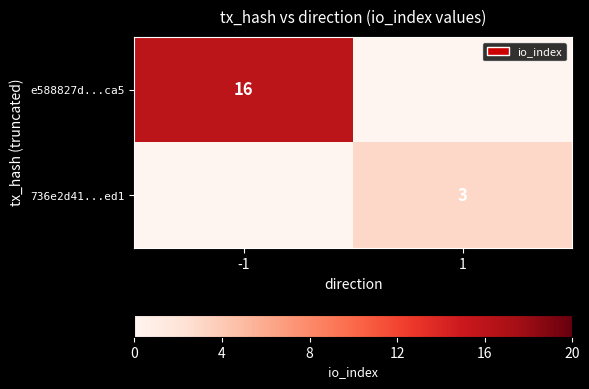

The value of e588827d...ca5 at -1 is 16. True or false?

True